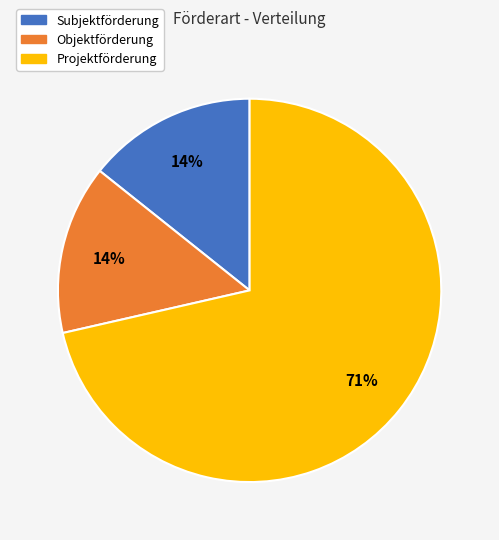

Between Subjektförderung and Projektförderung, which is larger?

Projektförderung